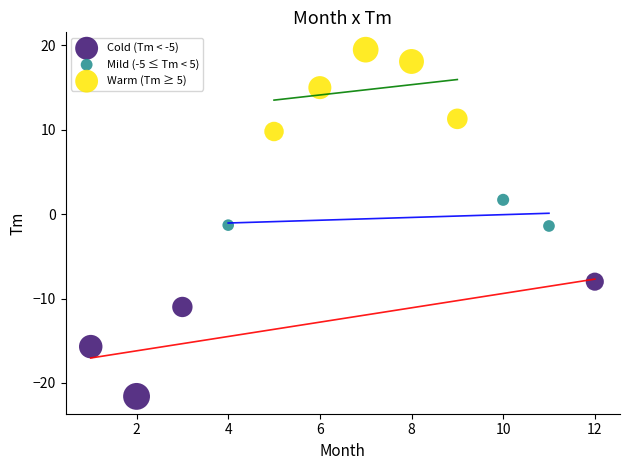

Which series reaches the maximum Y coordinate?

Warm (Tm ≥ 5)